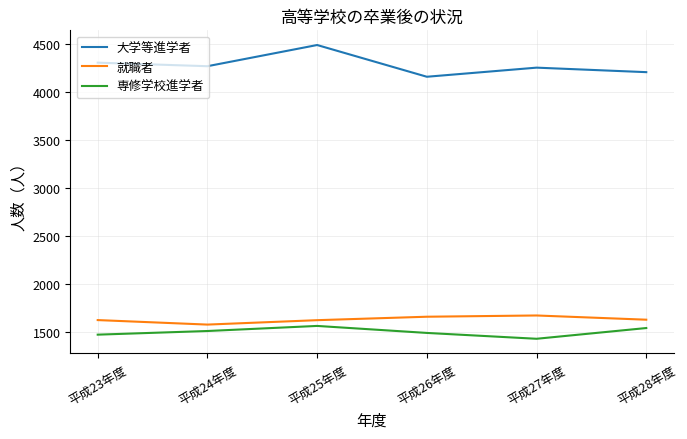

What is the approximate value of 専修学校進学者 at 平成27年度, to the nearest 10?

1430